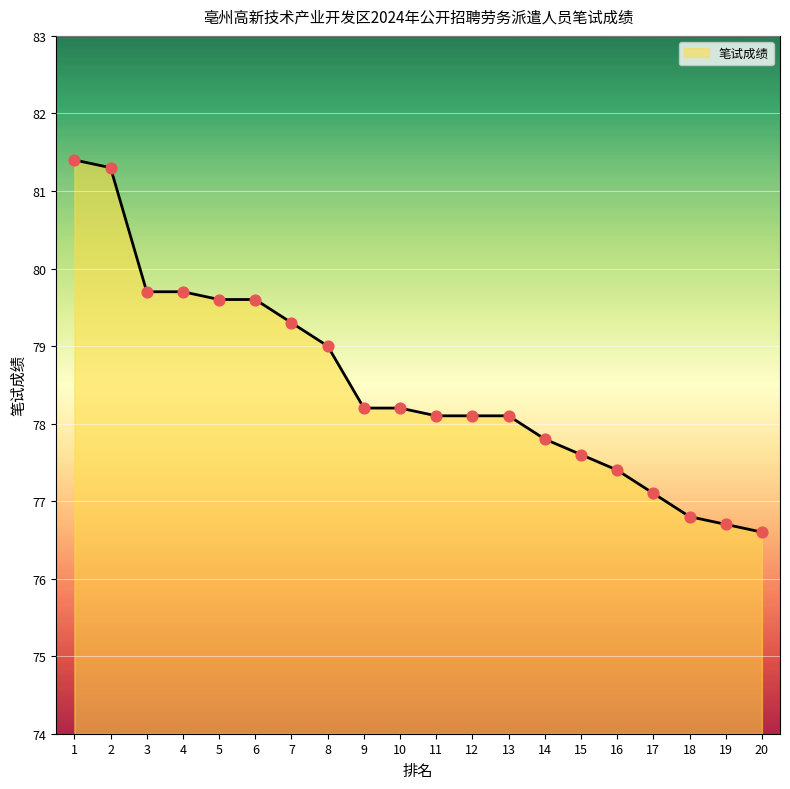

Between 20 and 8, which is larger?

8